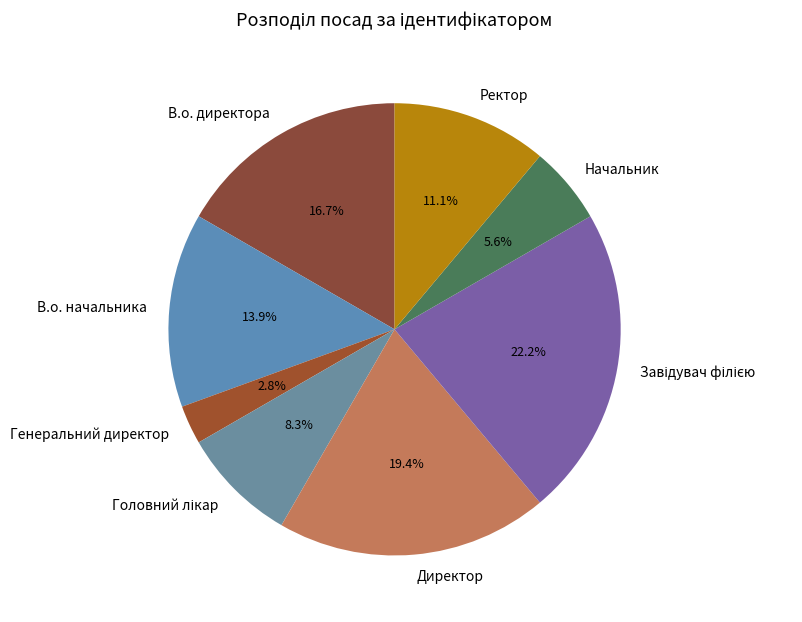

Between Ректор and Генеральний директор, which is larger?

Ректор